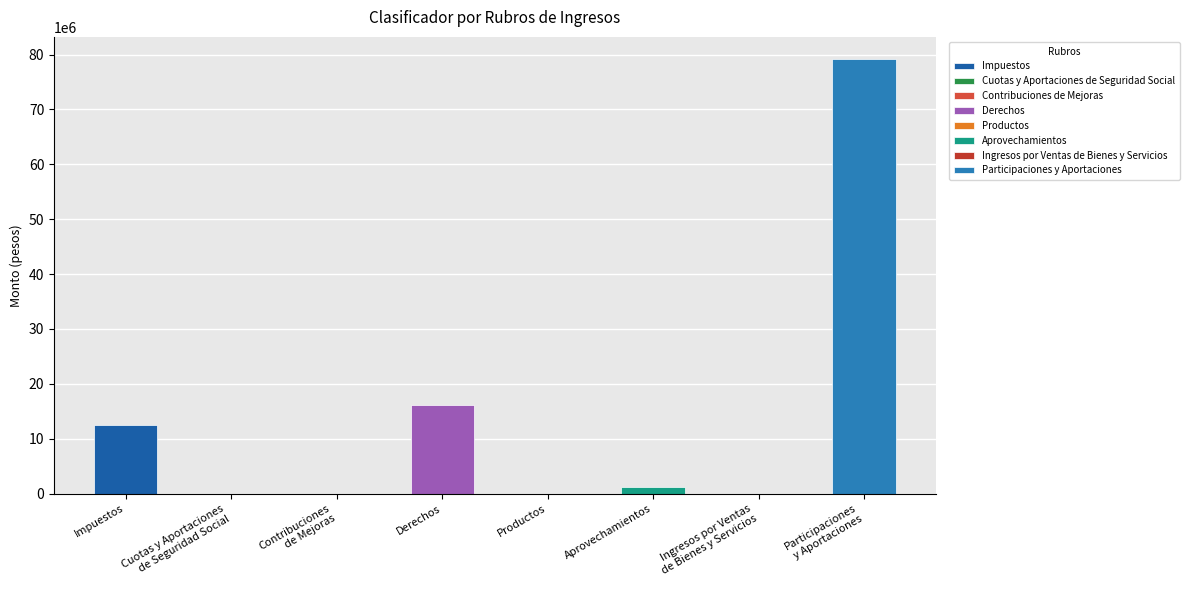

Does the chart contain stacked bars?

No